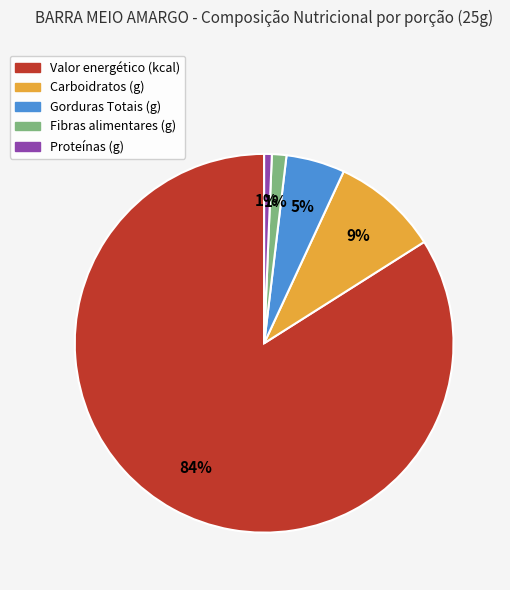

How many slices are in this pie chart?

5